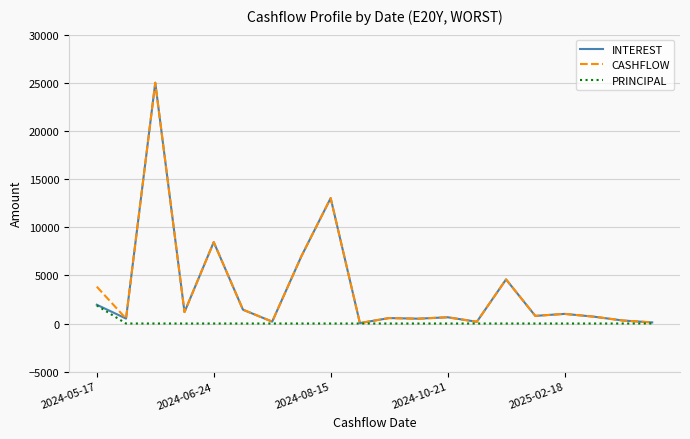

What is the highest value of the PRINCIPAL series?

1875.2